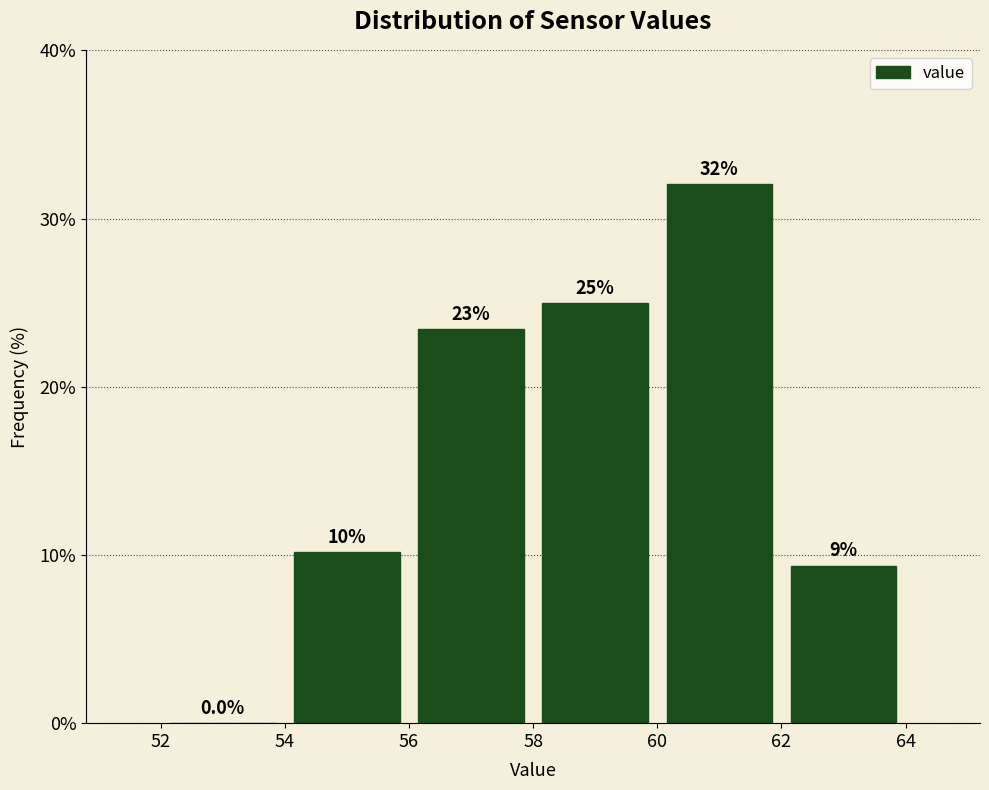

Over which range of the x-axis is the bar tallest?

60 to 62